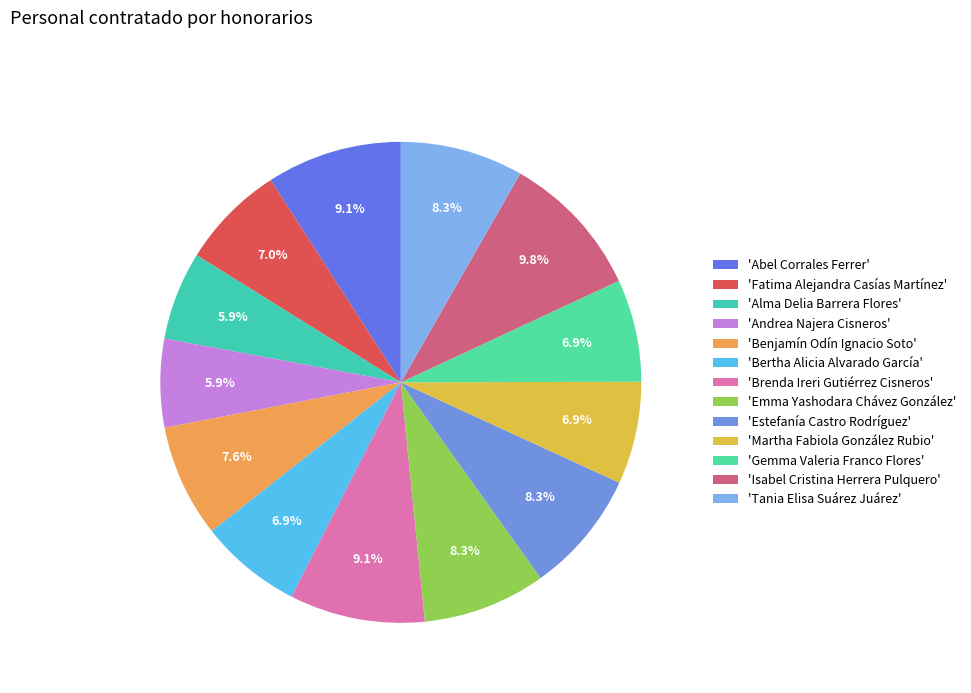

Does any single category account for the majority?

No